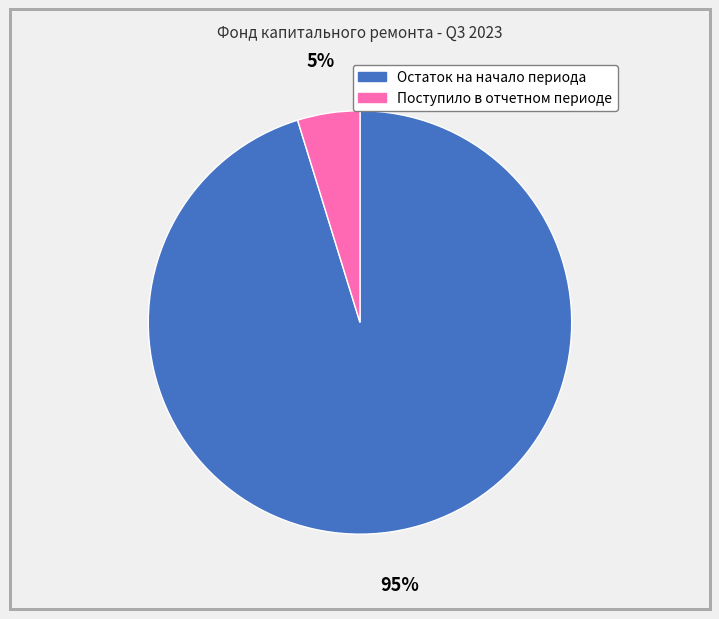

True or false: Остаток на начало периода accounts for 95% of the total.

True